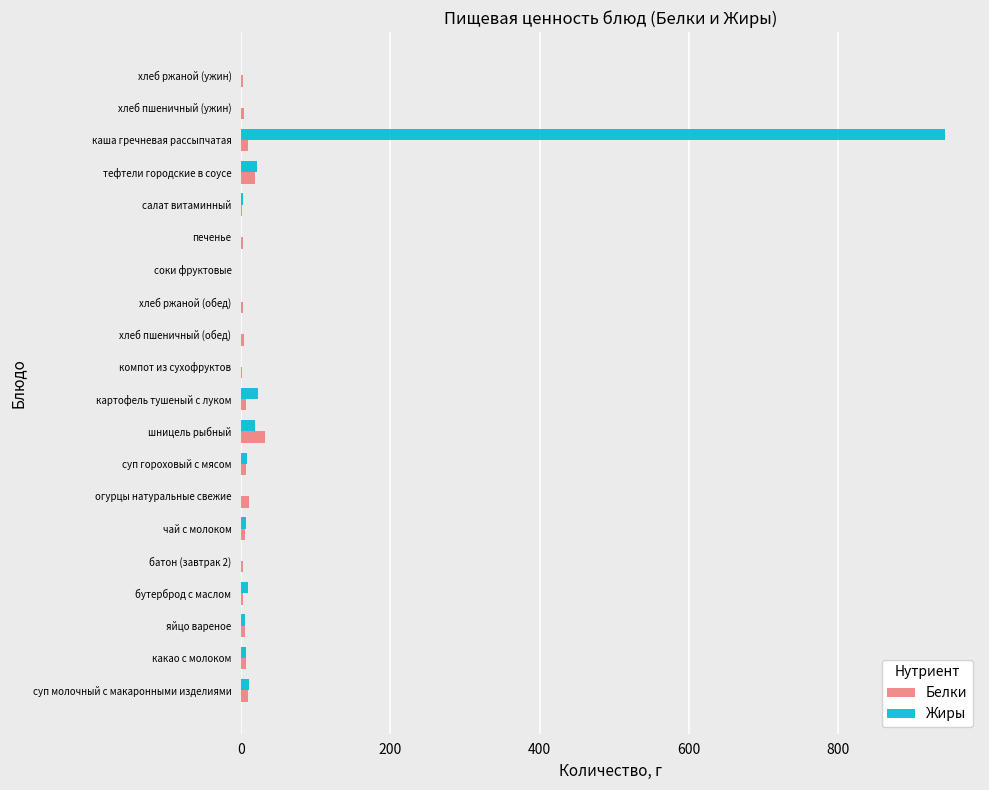

True or false: Белки has a value of 32 at шницель рыбный.

True